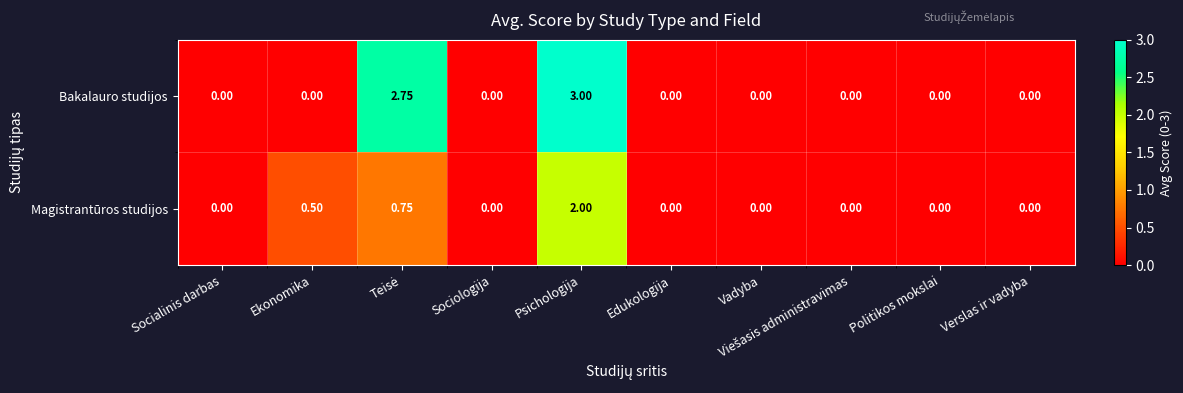

Which series has the largest total across all categories?

Bakalauro studijos